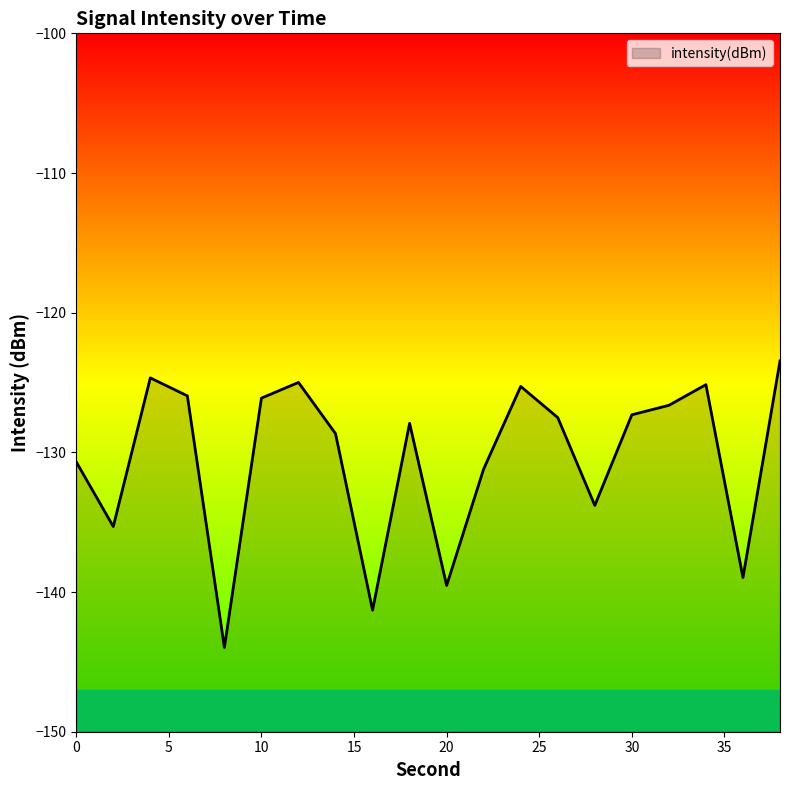

What is the approximate value at 8?

-144.0